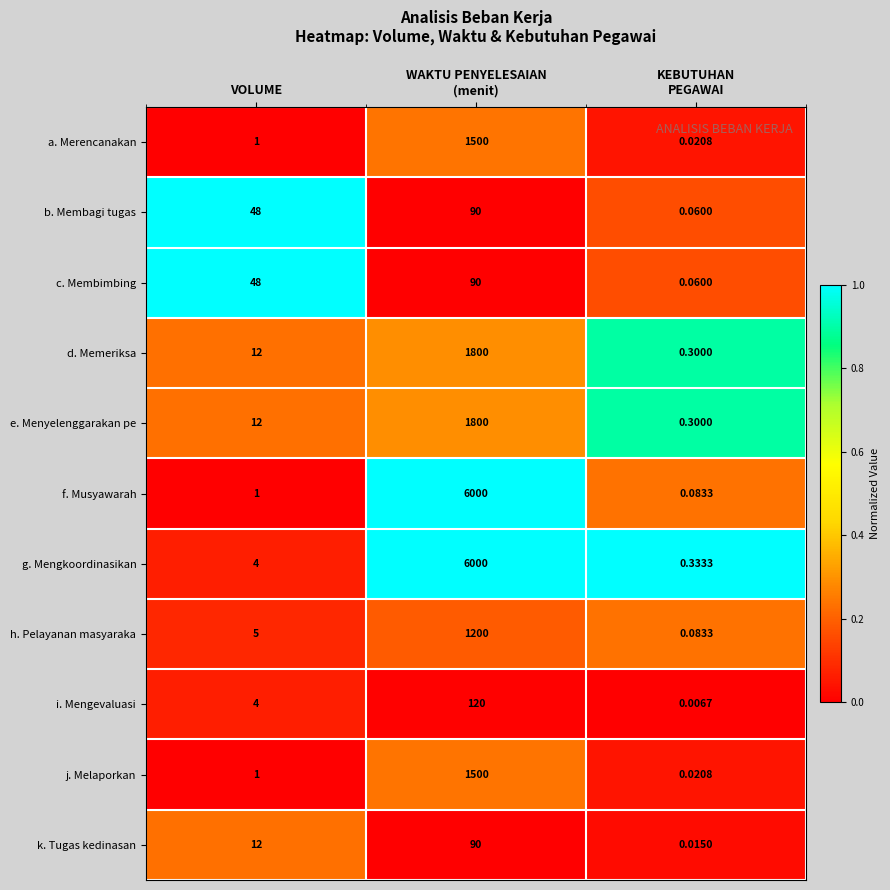

At which category is the sum across all series the highest?

WAKTU PENYELESAIAN
(menit)